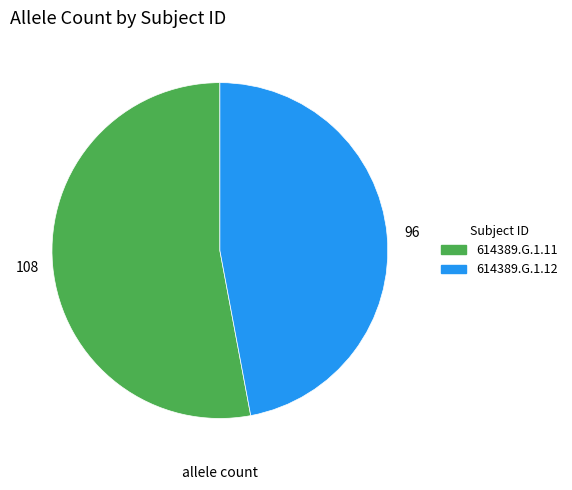

True or false: 614389.G.1.11 accounts for 40% of the total.

False